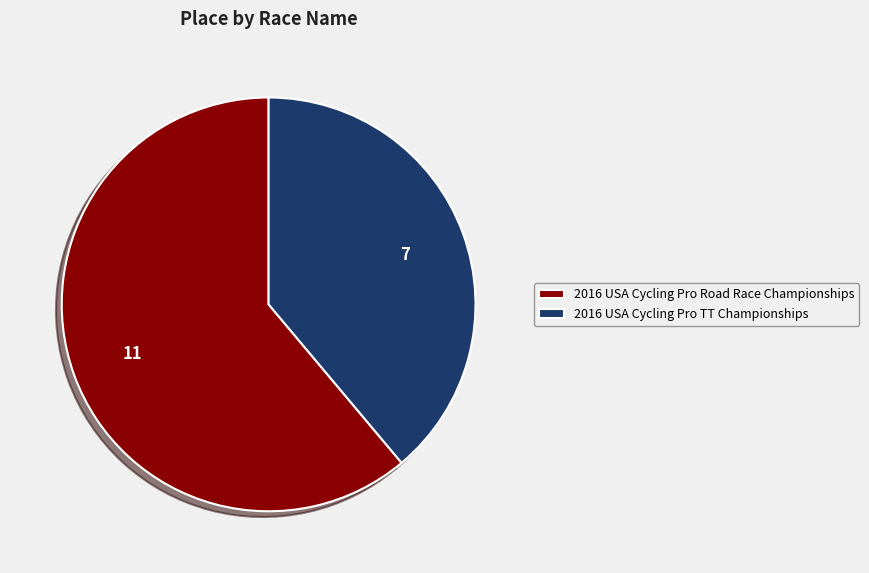

Do 2016 USA Cycling Pro TT Championships and 2016 USA Cycling Pro Road Race Championships together represent more than half of the pie?

Yes